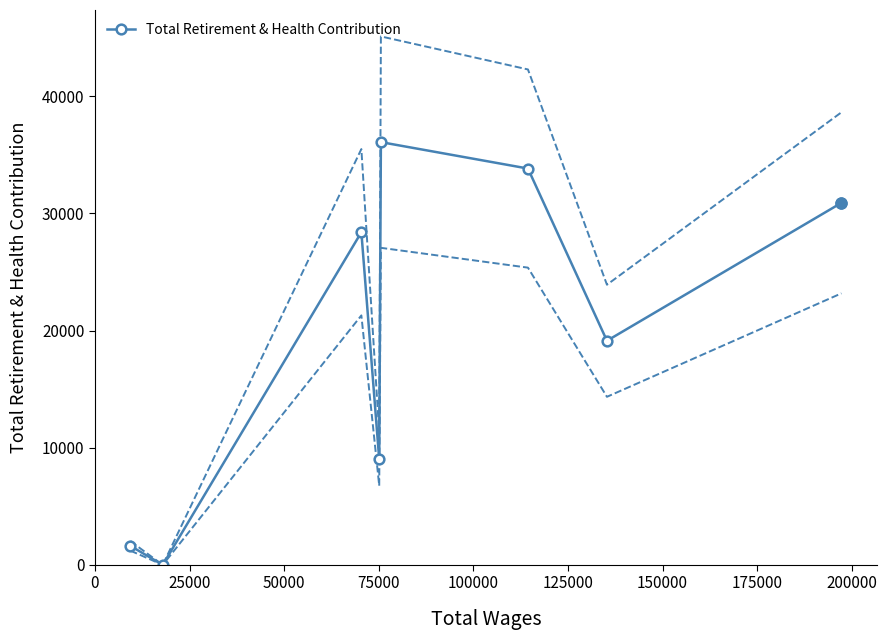

How many data points does each series have?

8